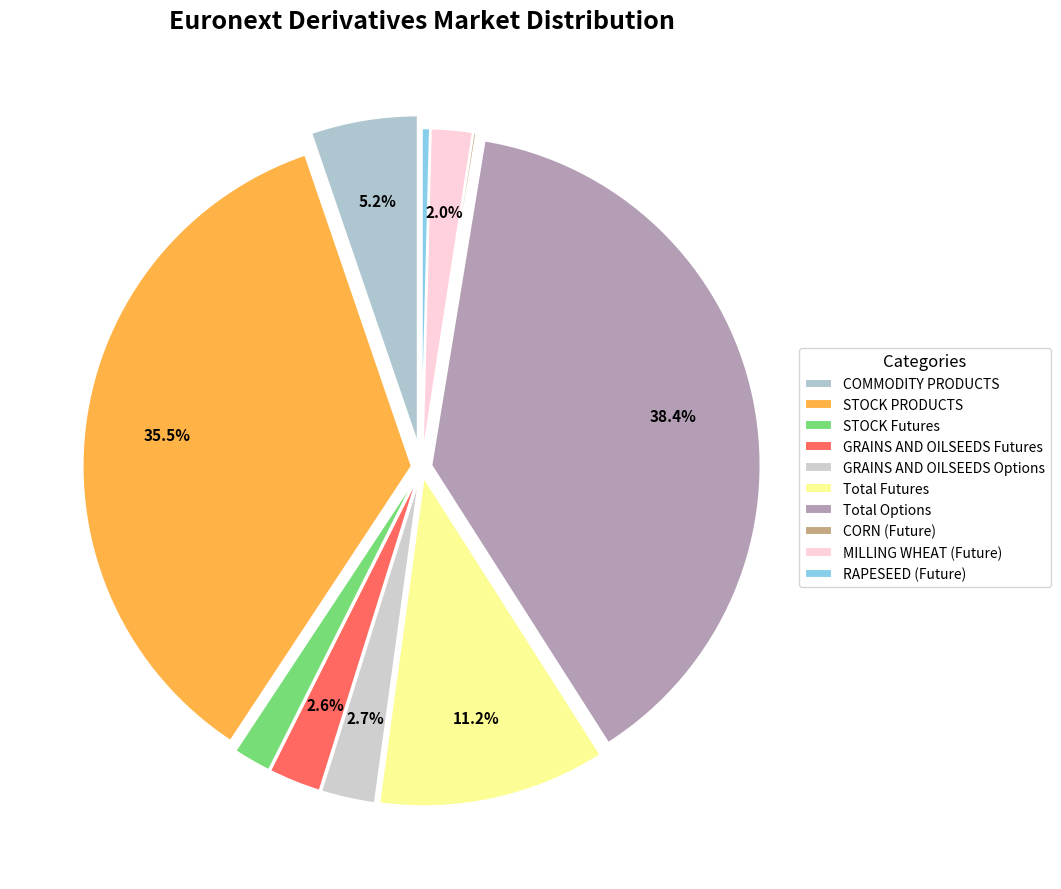

Approximately how many times larger is the value at CORN (Future) compared to RAPESEED (Future)?

0.3